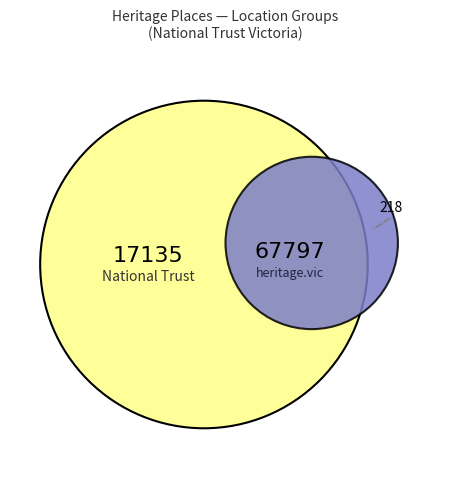

Is there any slice that represents more than half of the pie?

No